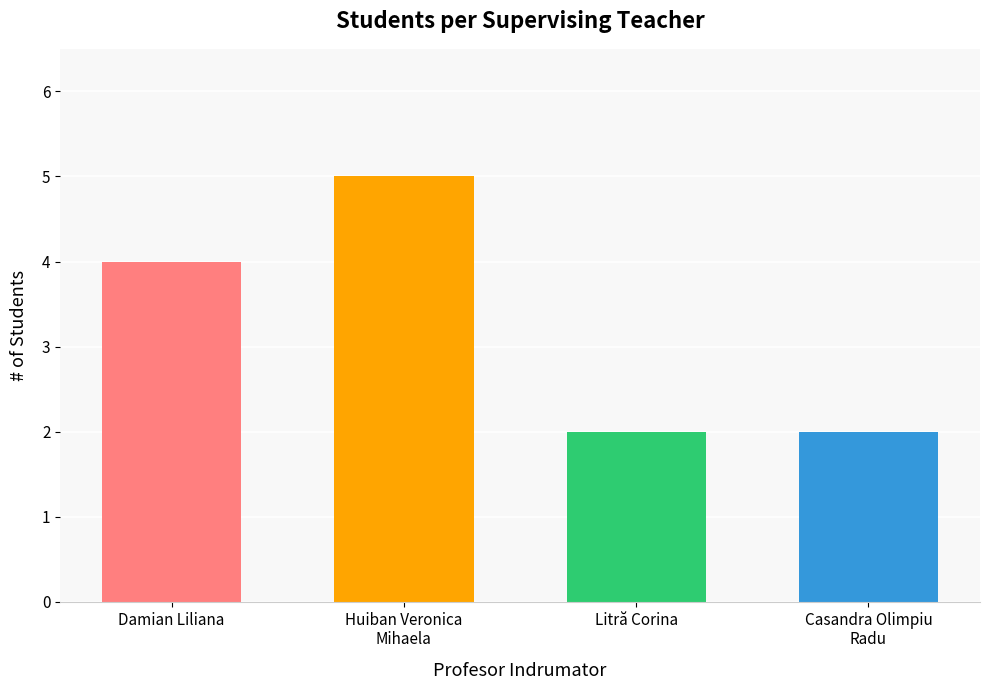

What is the label of the 4th bar from the right?

Damian Liliana